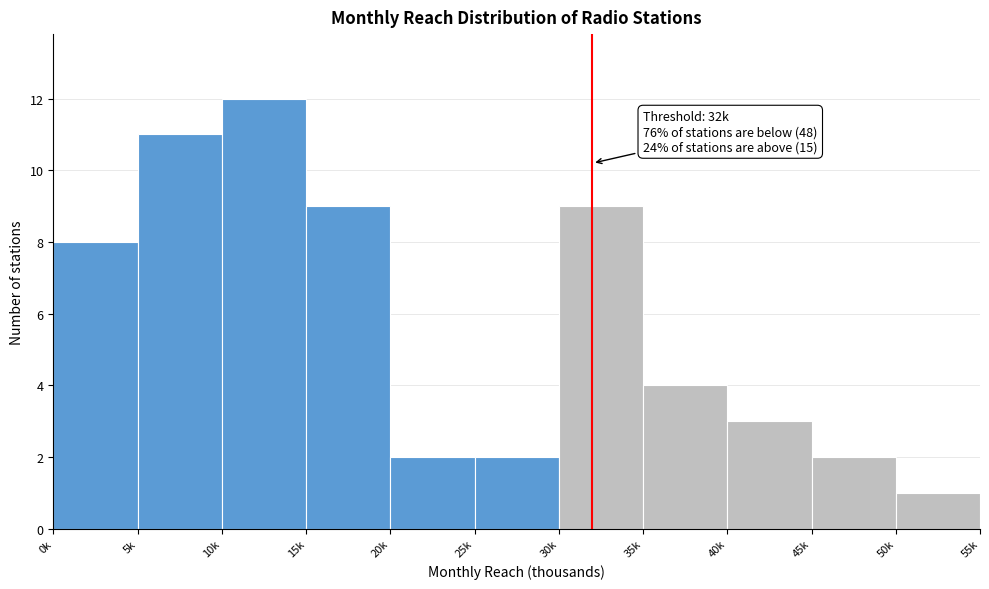

Reading left to right, extract all data points from this chart.

0k=8	5k=11	10k=12	15k=9	20k=2	25k=2	30k=9	35k=4	40k=3	45k=2	50k=1